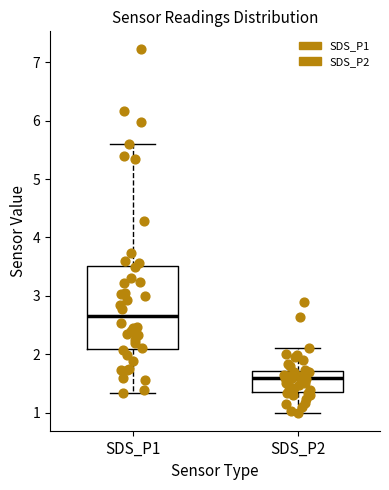

Comparing the boxes themselves (not the whiskers), which one is the tallest?

SDS_P1